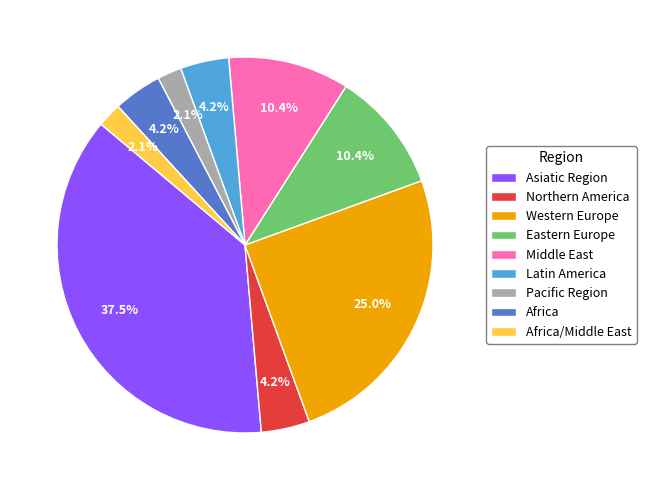

What is the total percentage of Western Europe and Pacific Region?

27.1%